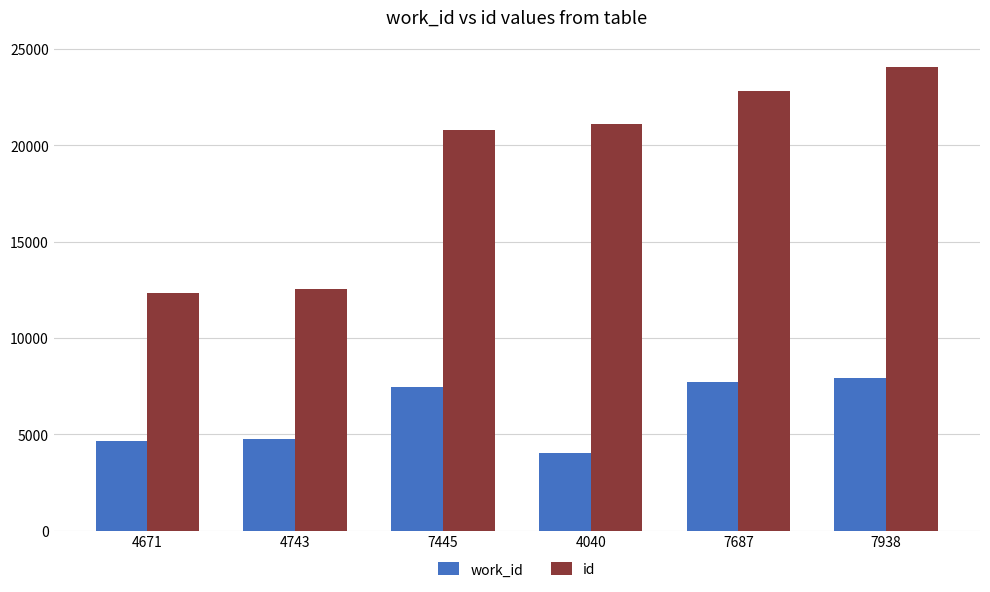

What is the maximum value shown in the chart?

24058